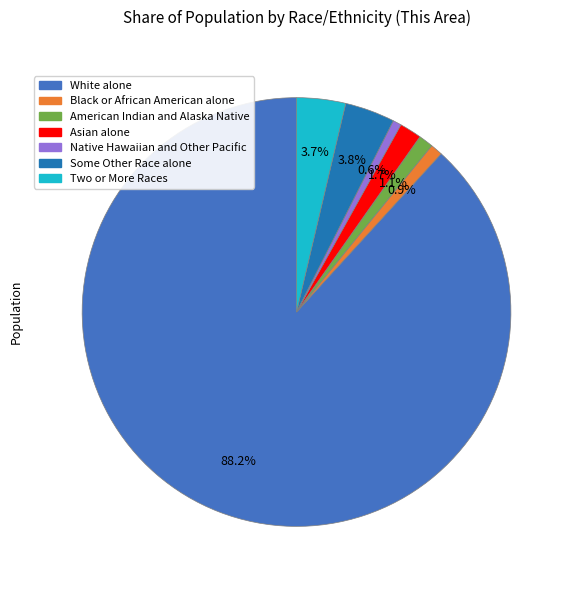

What portion of the pie excludes American Indian and Alaska Native?

98.9%